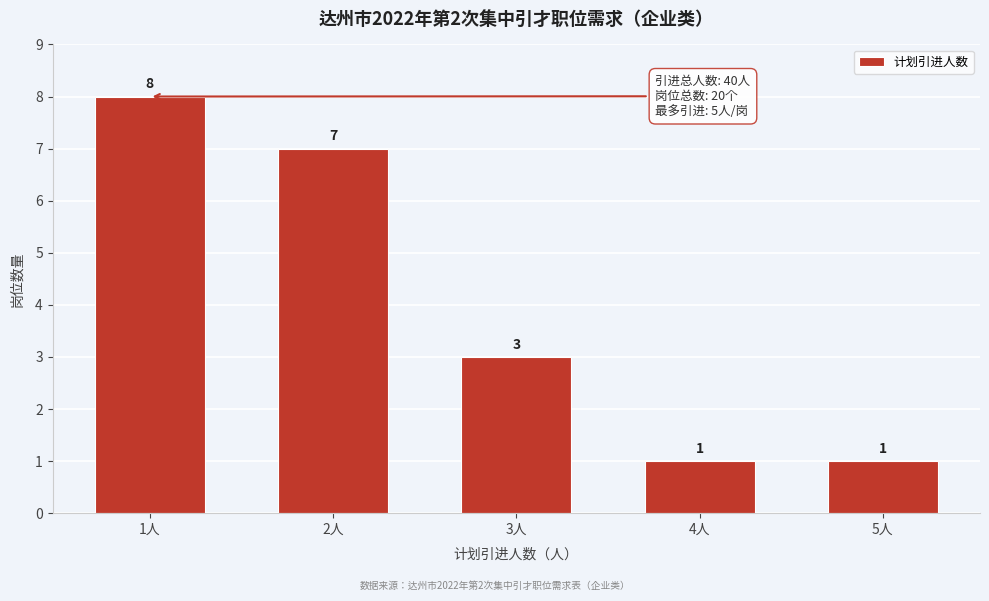

Reading right to left, extract all data points from this chart.

1	1	3	7	8